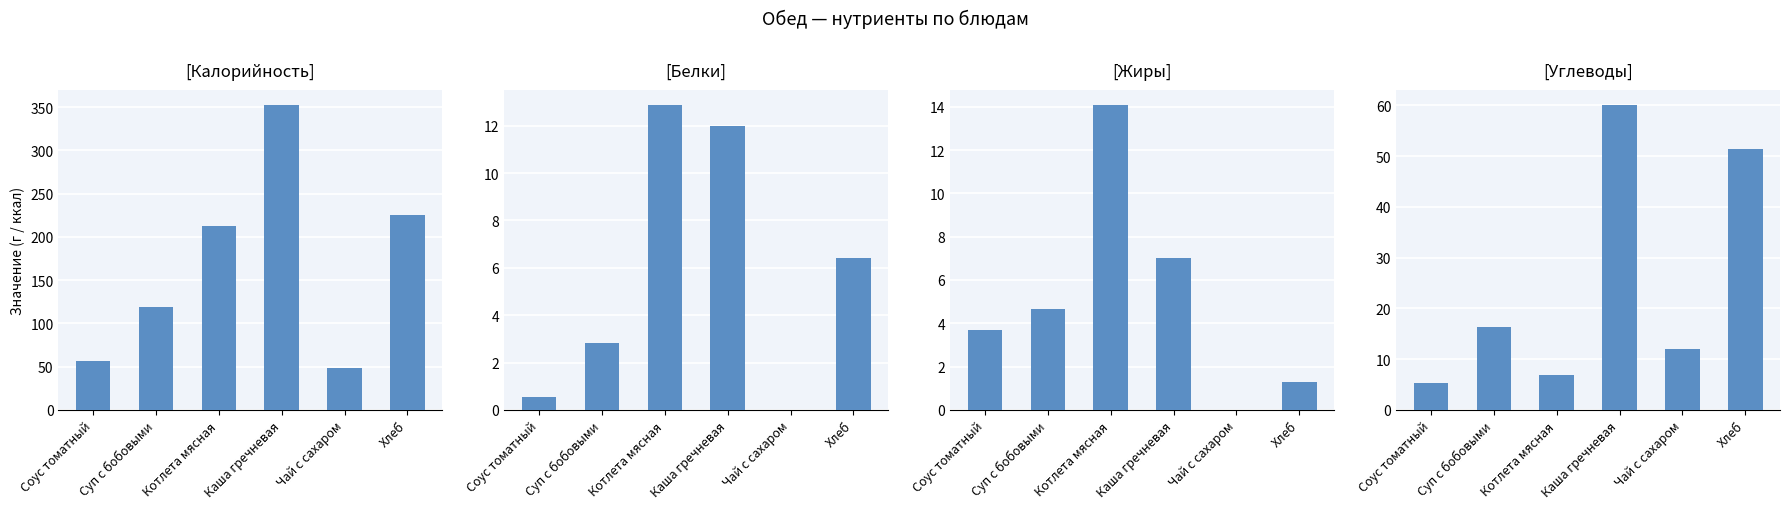

What is the difference between the Жиры values at Суп с бобовыми and Соус томатный?

1.0